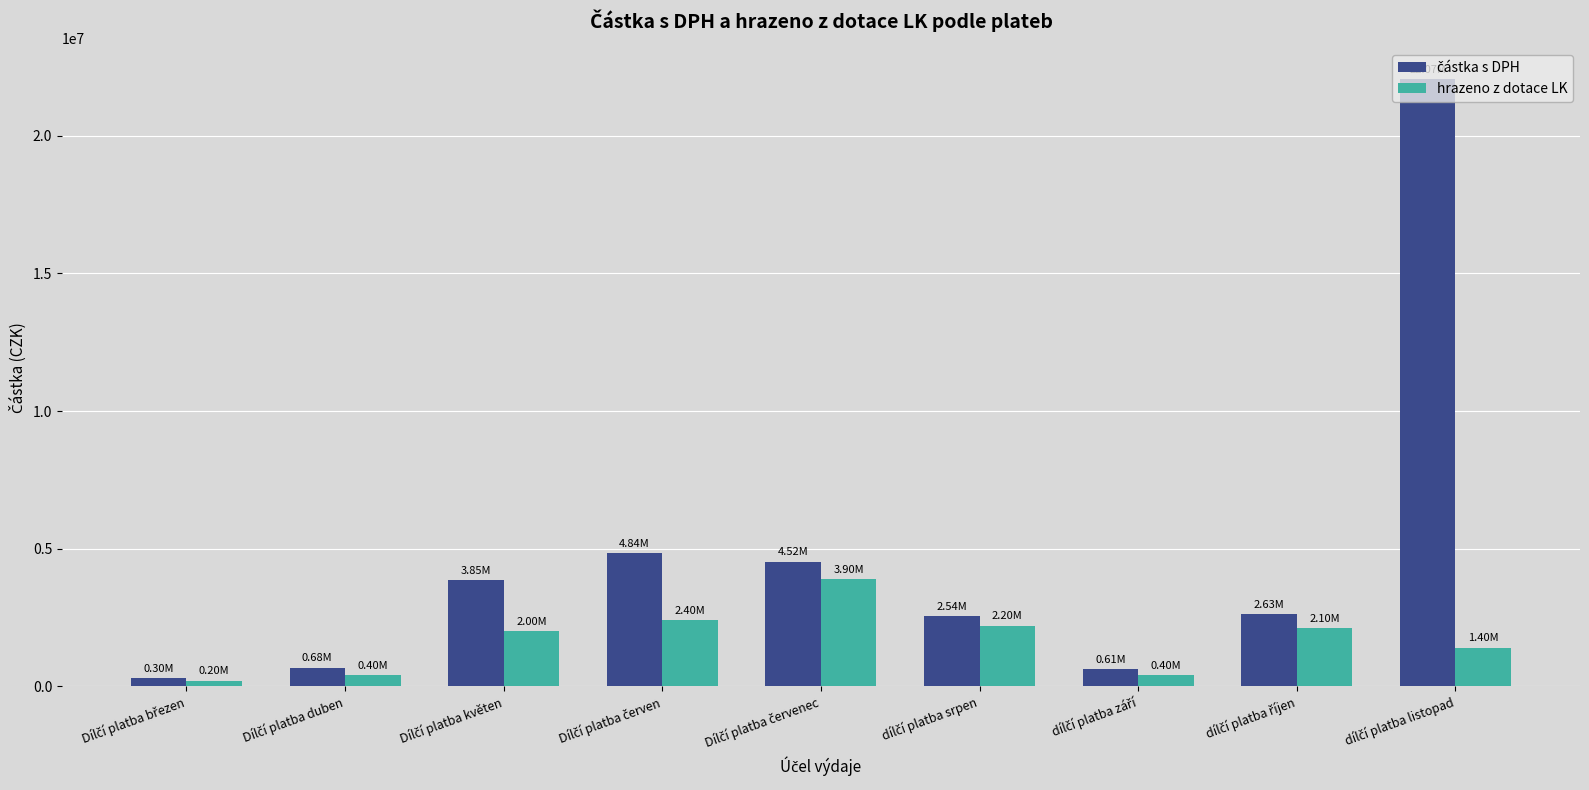

How many data points in hrazeno z dotace LK are less than 2000000?

4